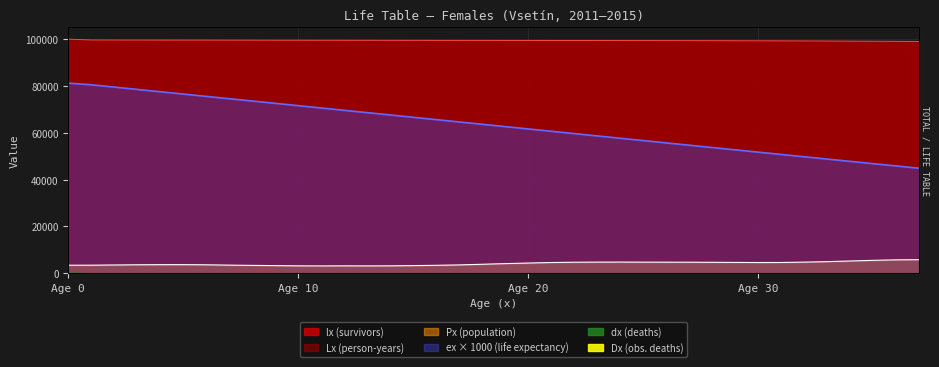

Is it true that ex equals 74570.3 at 7?

True